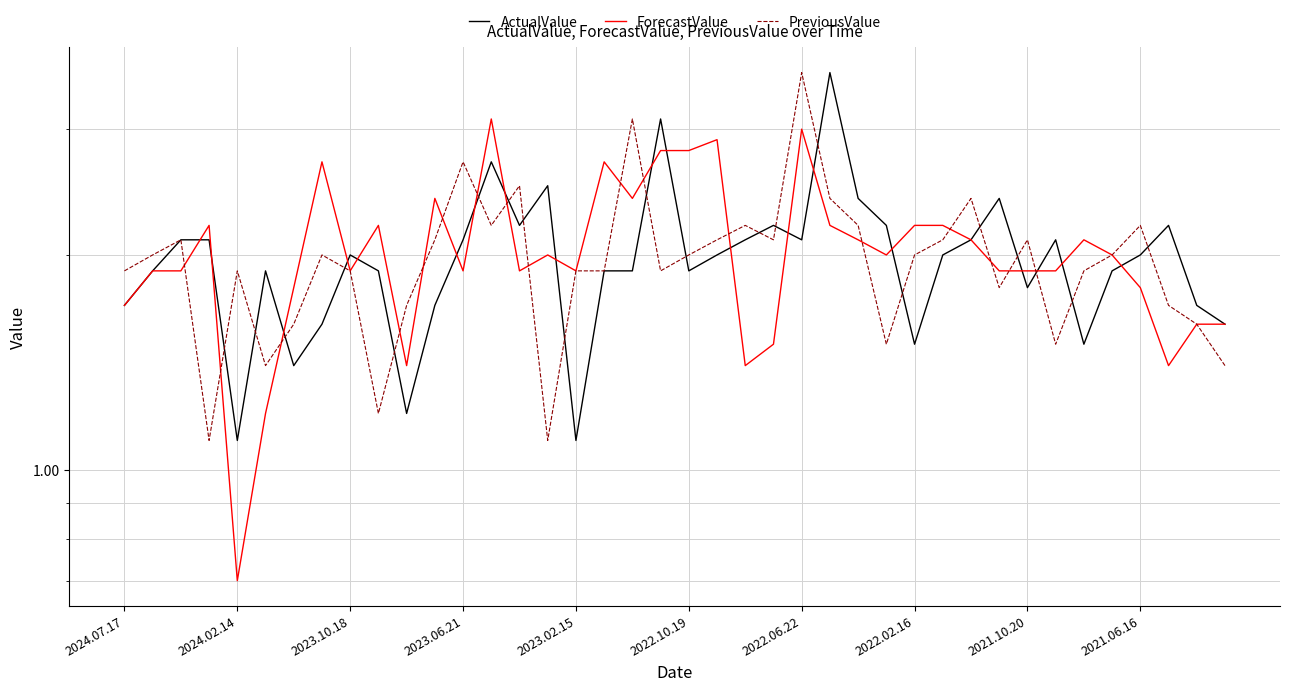

How many data points does each series have?

40